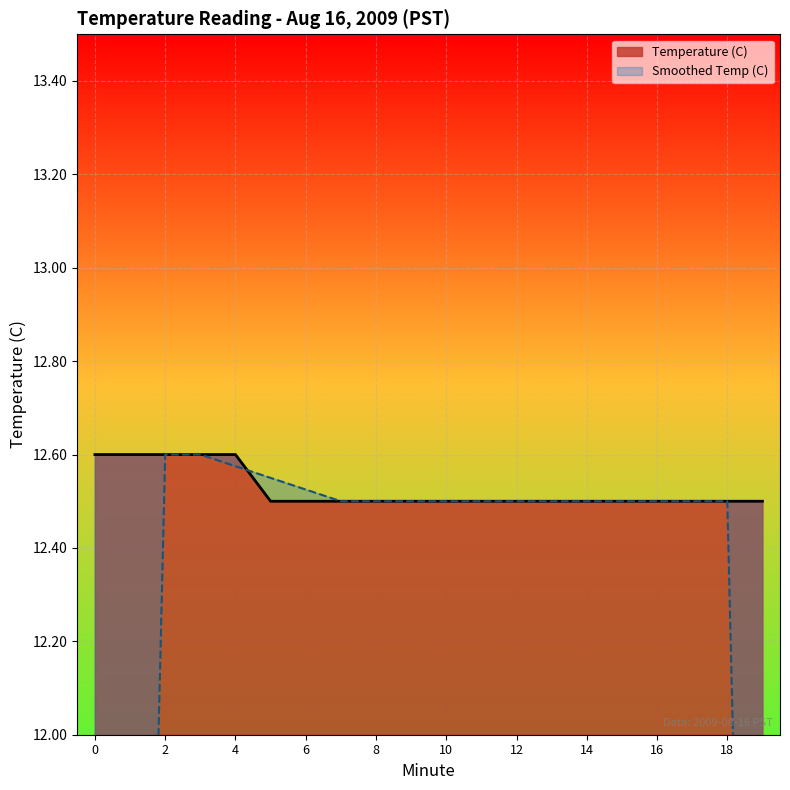

What is the maximum value for Temperature (C)?

12.6